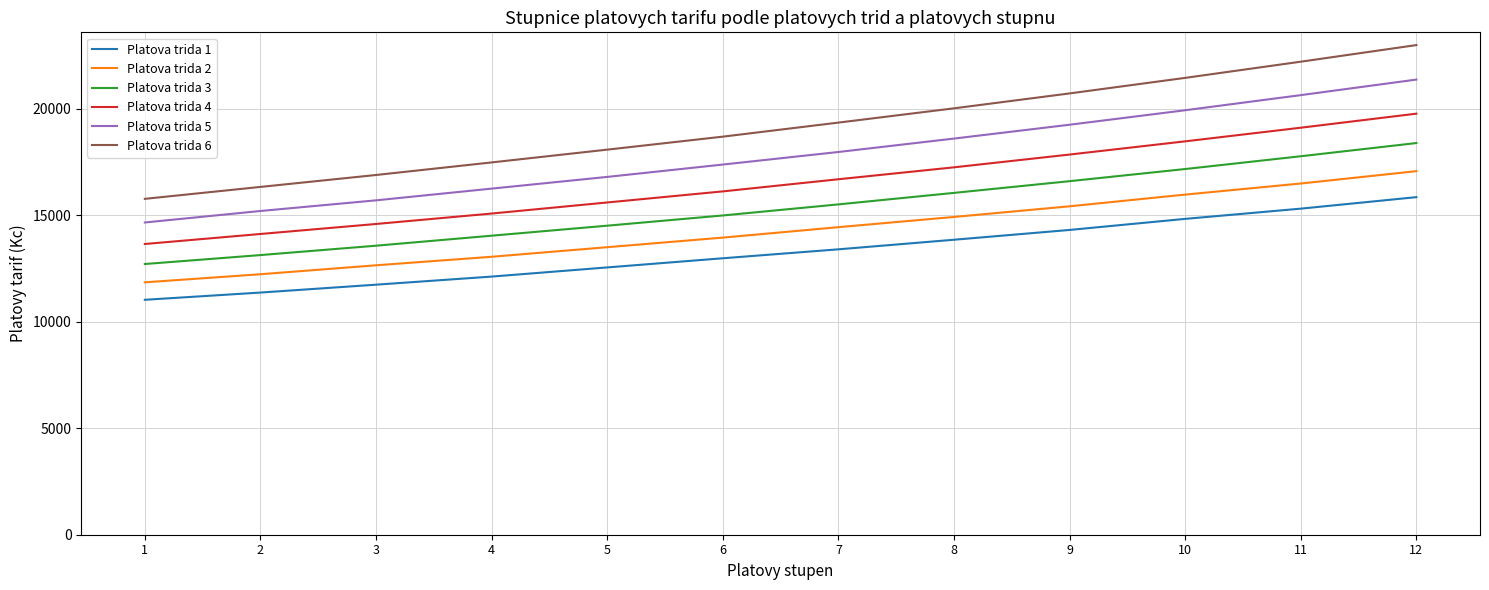

Which series has the widest spread of values?

Platova trida 6